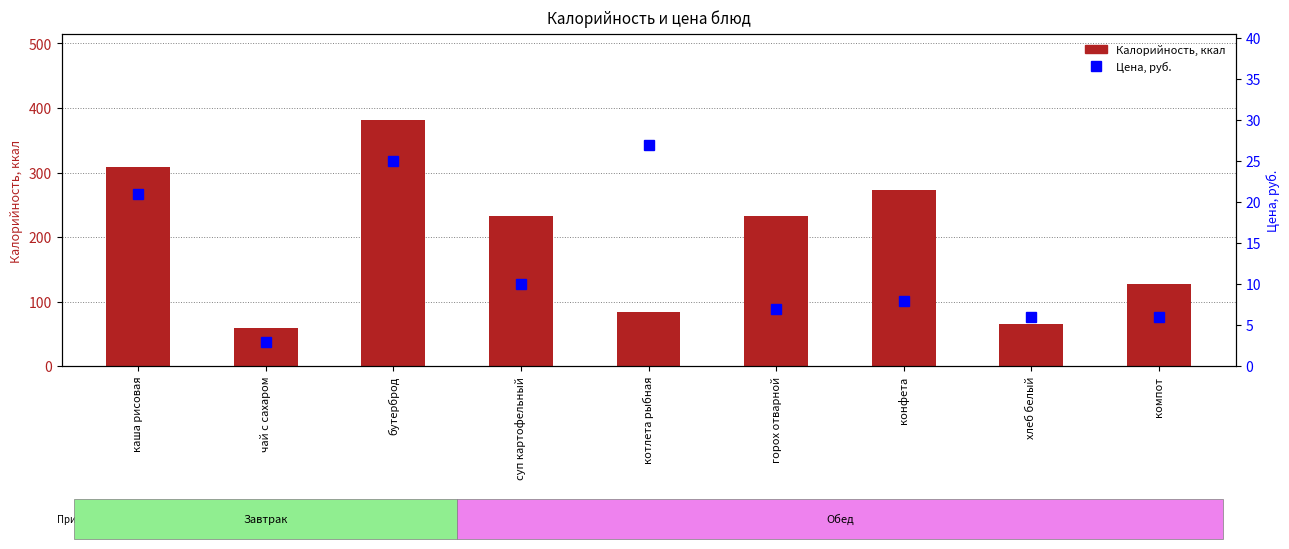

What is the difference between the highest and lowest values at хлеб белый?

59